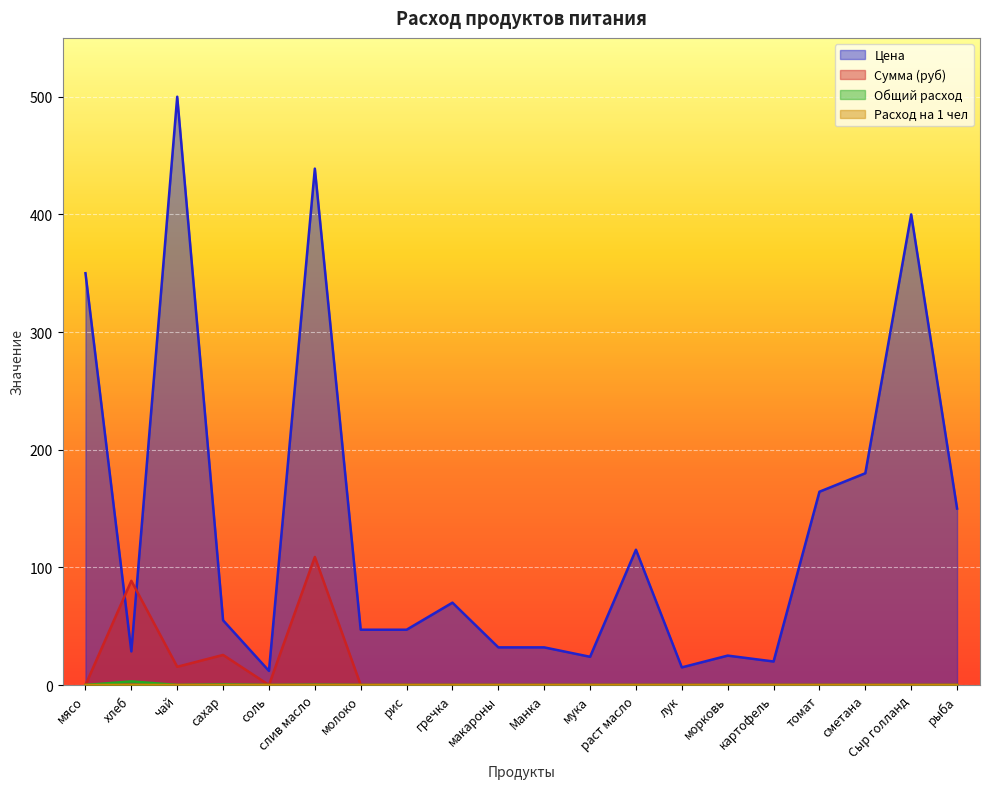

Where is Сумма (руб) nearest to the value 54?

сахар